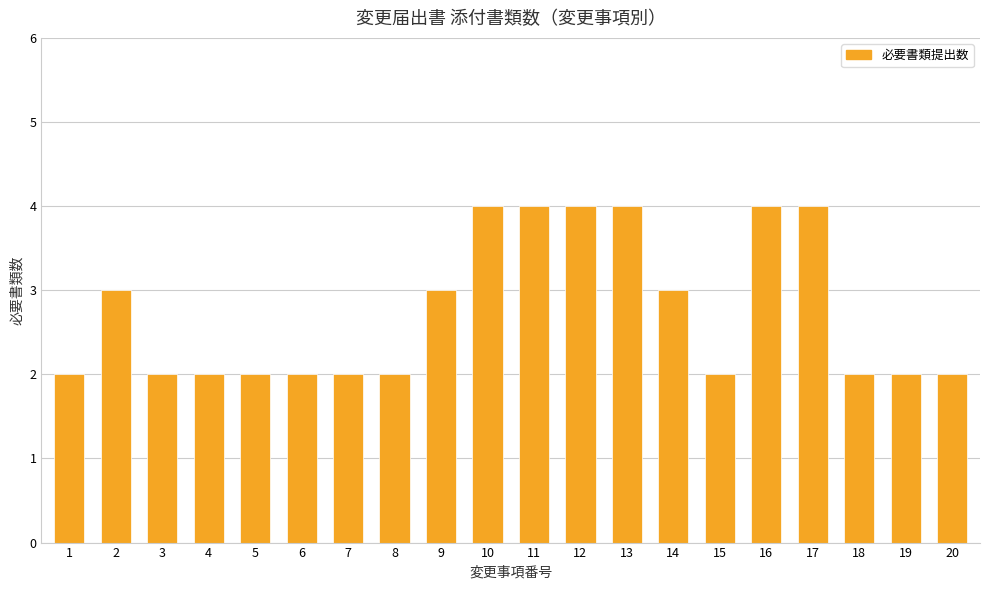

Is it true that the value at 5 is 1?

False